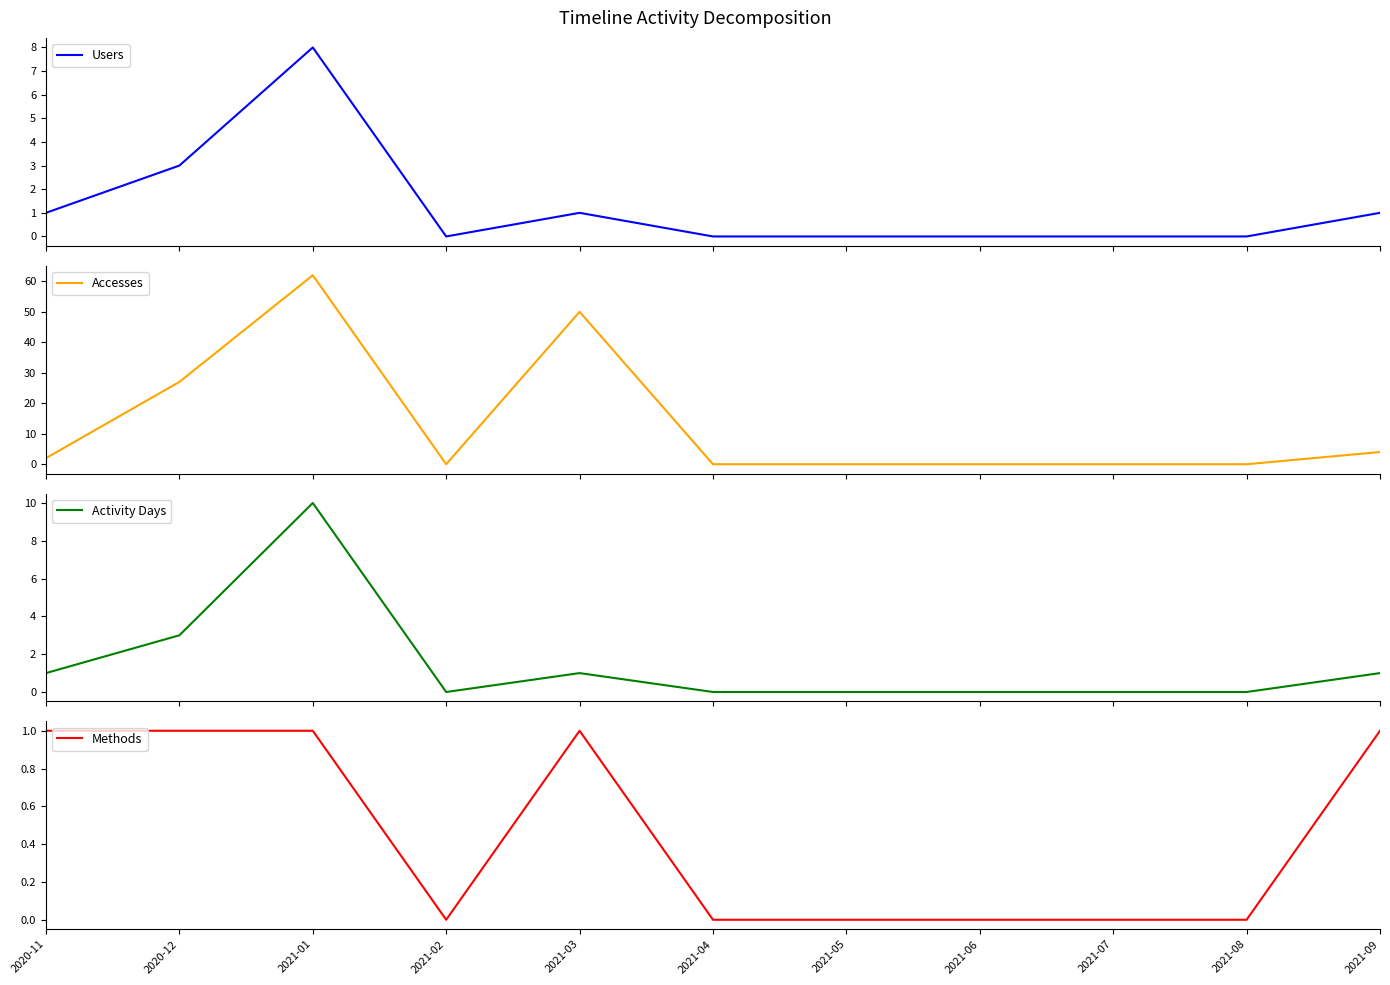

True or false: Activity Days and Methods intersect in this chart.

False